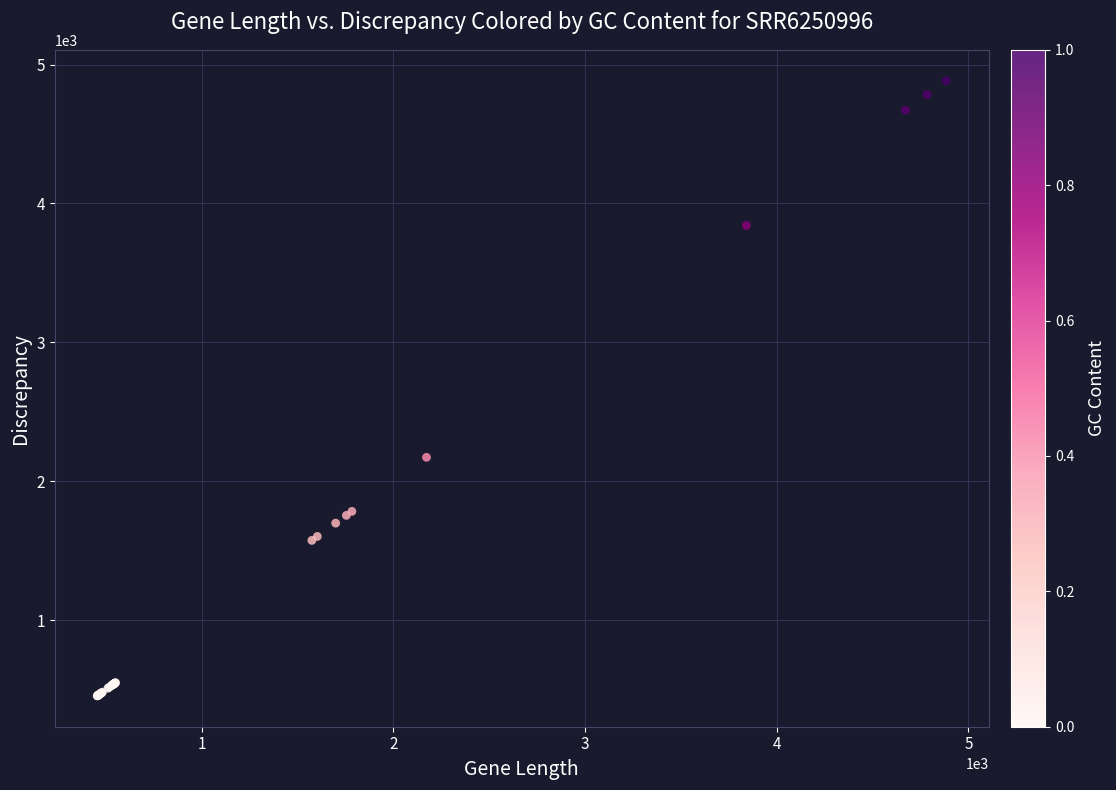

What Y value in the scatter plot is closest to 2669?

2172.3